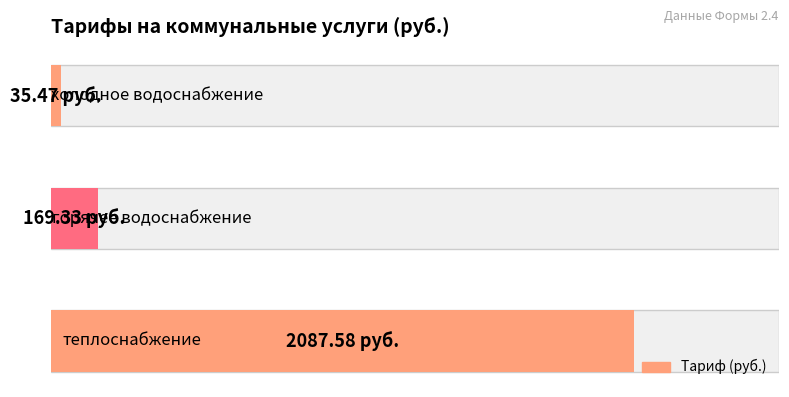

Reading left to right, list all the values displayed in this chart.

теплоснабжение=2087.6	горячее водоснабжение=169.3	холодное водоснабжение=35.5